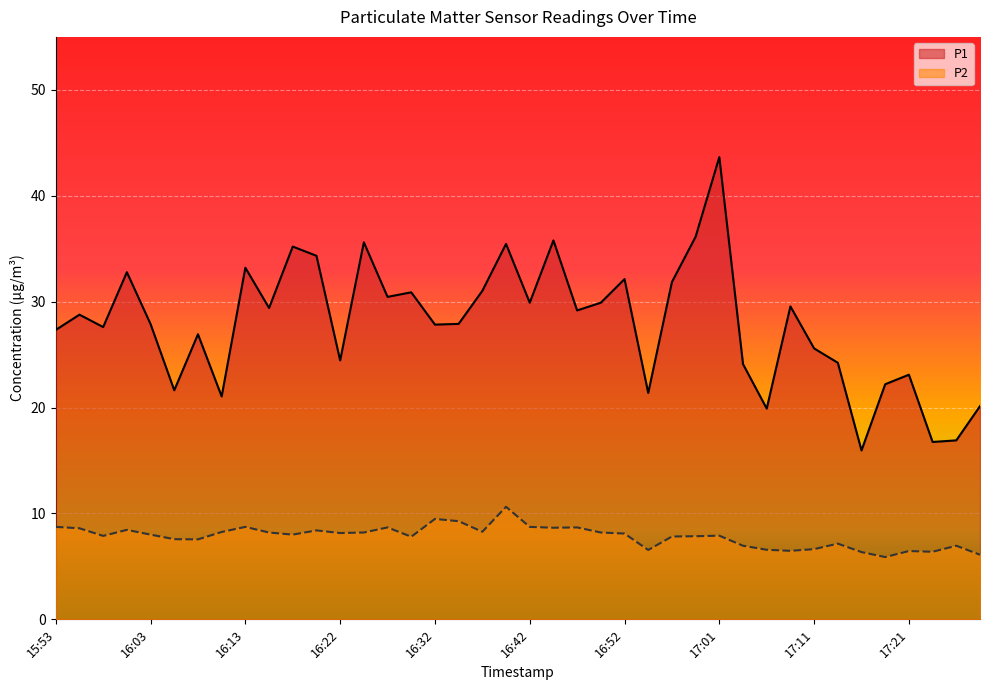

List the series in order of their peak value, lowest first.

P2, P1